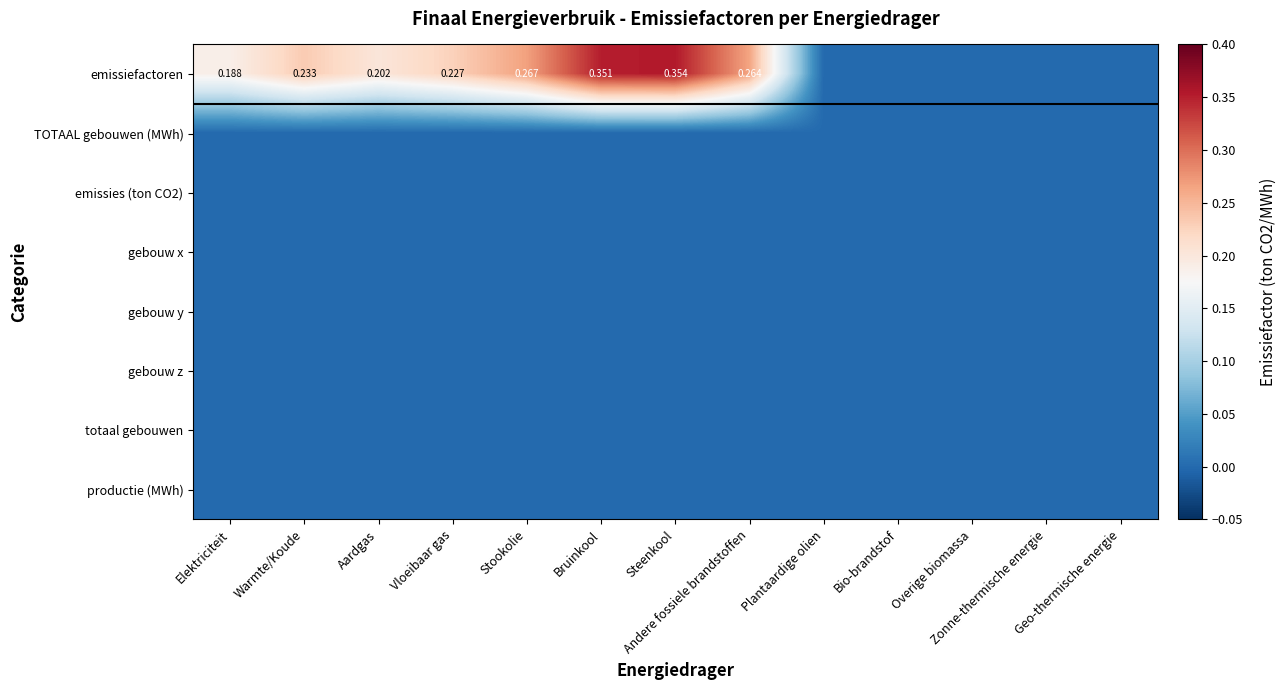

Which series has the largest range (max minus min)?

emissiefactoren